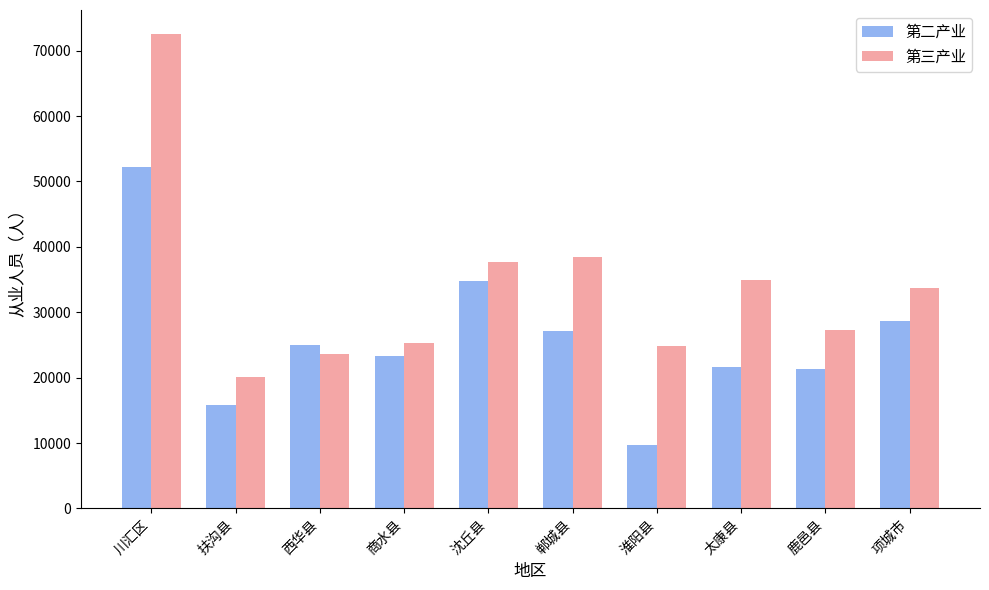

How many categories are shown in the chart?

10